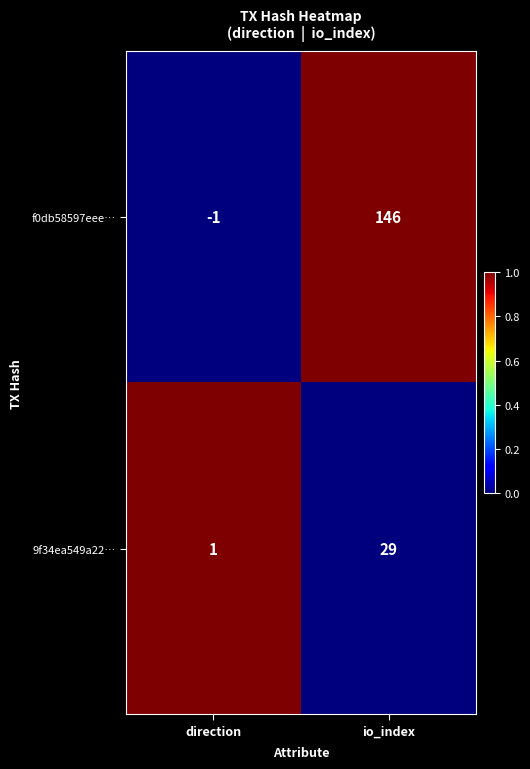

Reading left to right, list all the values displayed in this chart.

f0db58597eee…: direction=-1	io_index=146
9f34ea549a22…: direction=1	io_index=29